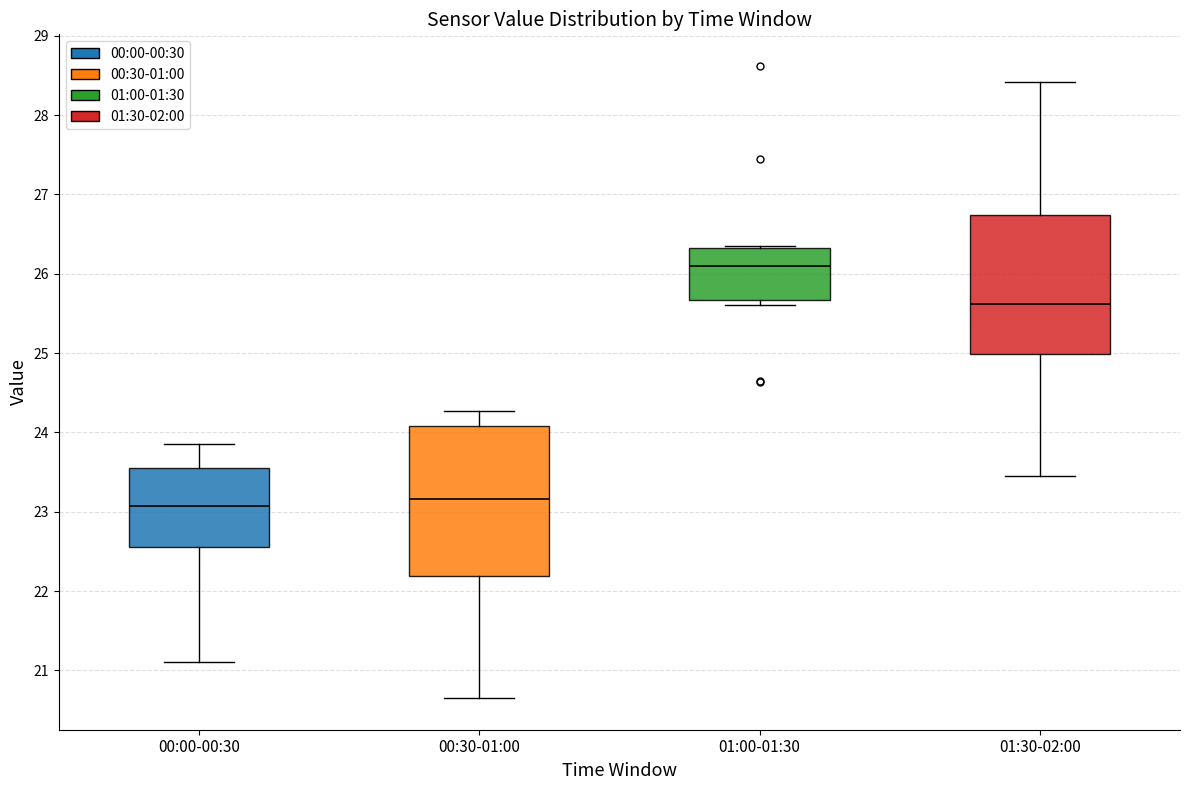

Reading left to right, transcribe this box plot: for each box, give where its median line is, the range the box spans, and where its two whiskers end, as read against the y-axis. The values are not printed on the chart, so give them approximately, as read against the axis.

00:00-00:30: median 23.1, box 22.6 to 23.6, whiskers 21.1 to 23.9
00:30-01:00: median 23.2, box 22.2 to 24.1, whiskers 20.7 to 24.3
01:00-01:30: median 26.1, box 25.7 to 26.3, whiskers 25.6 to 26.4
01:30-02:00: median 25.6, box 25.0 to 26.7, whiskers 23.5 to 28.4